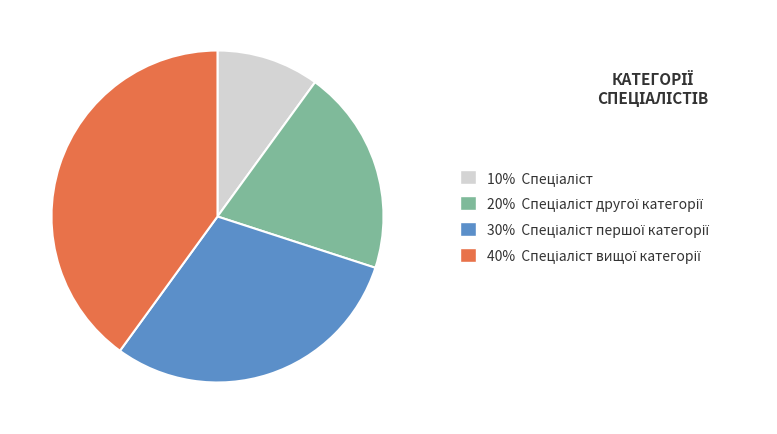

Is there a majority slice in this chart?

No